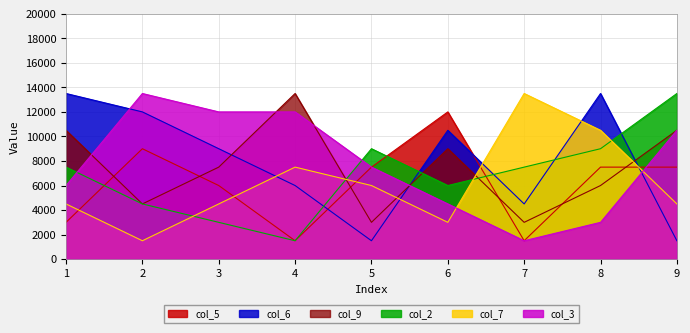

What is the value of the col_9 point at the 1st from the left?

10500